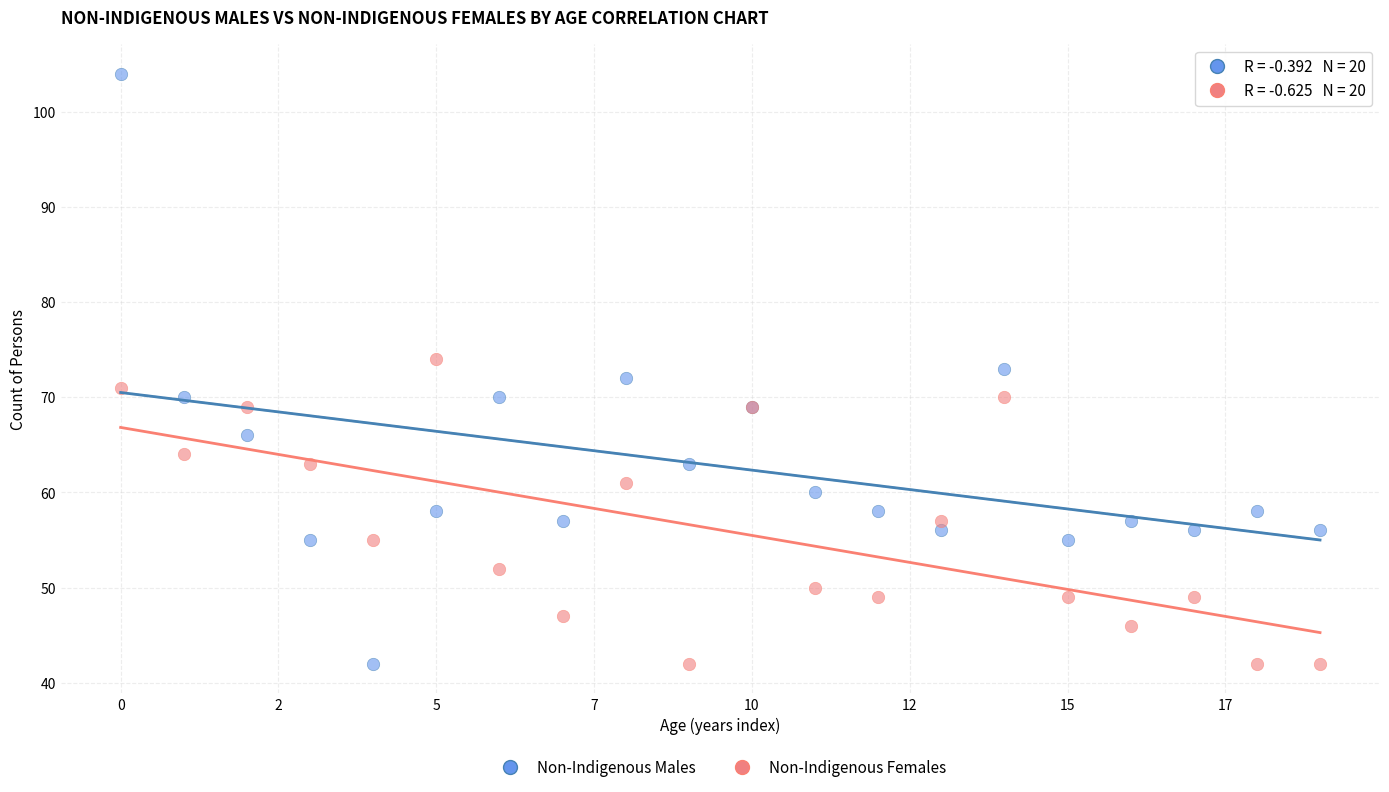

Which series has the widest spread of Y values?

Non-Indigenous Males